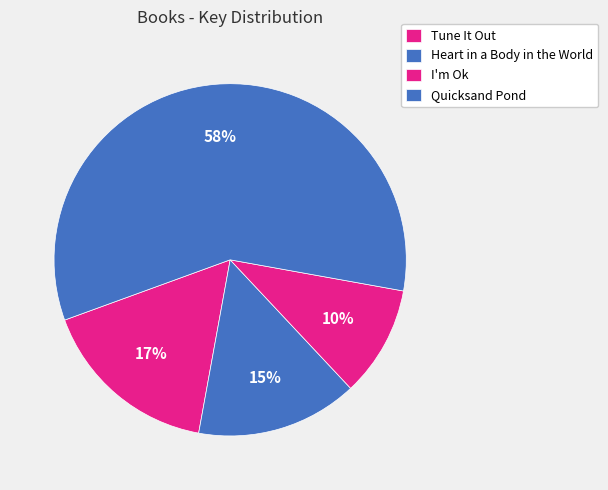

Which has a higher value, Tune It Out or Quicksand Pond?

Quicksand Pond